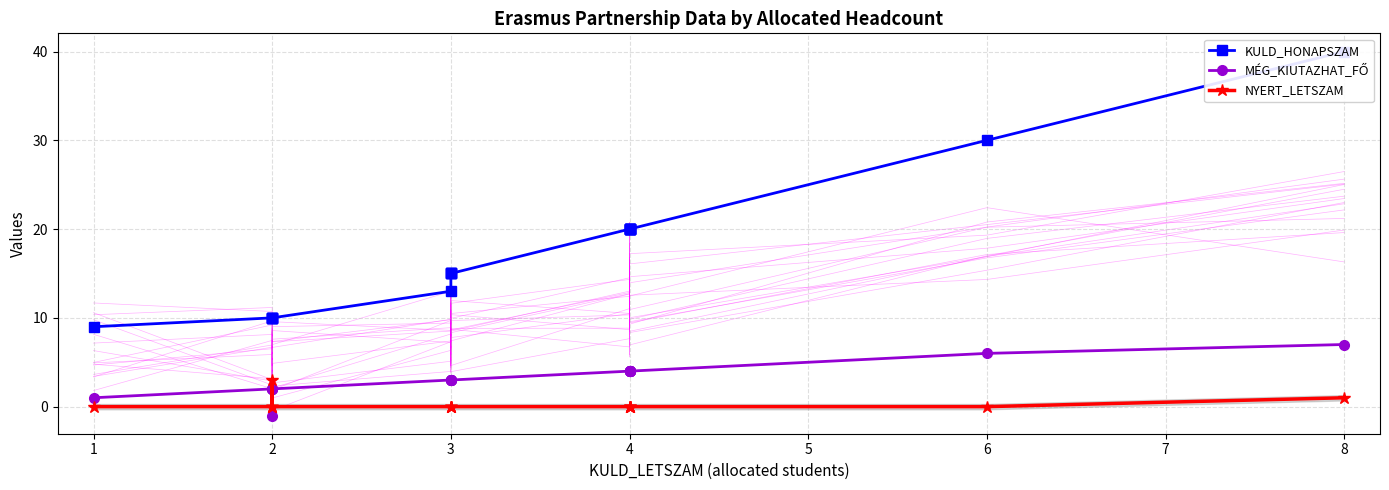

Count the MÉG_KIUTAZHAT_FŐ values in the range 2 to 4.

17